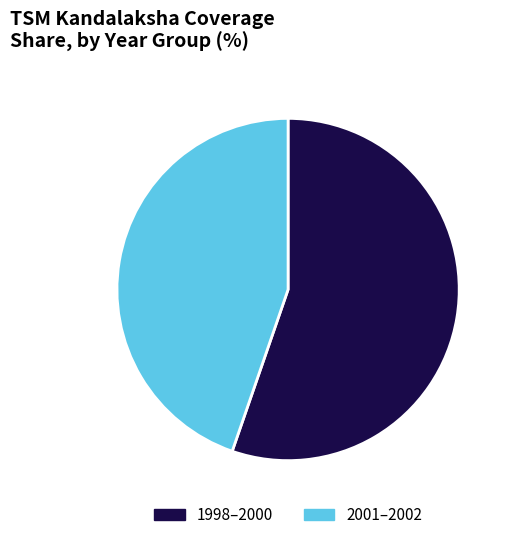

Between 2001–2002 and 1998–2000, which is larger?

1998–2000